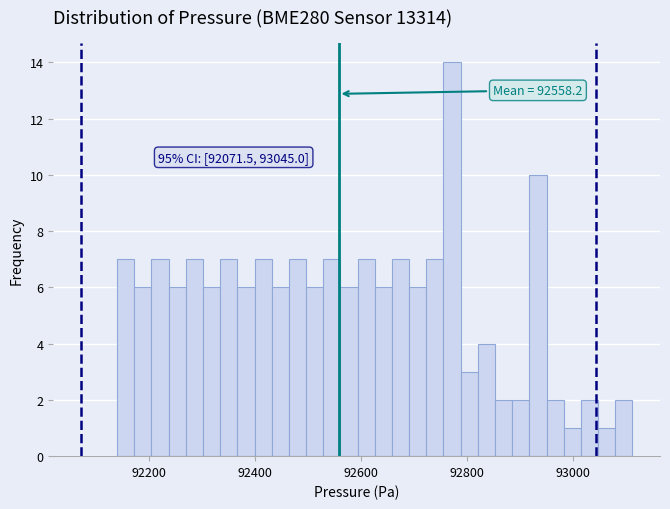

Around what value on the x-axis is the tallest bar? Give the approximate position of its centre, as read against the axis.

92780